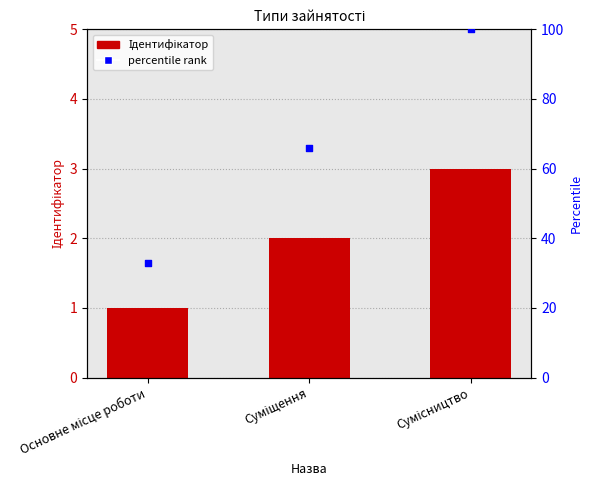

Is the value of Ідентифікатор at Сумісництво greater than the value of percentile rank at Основне місце роботи?

No